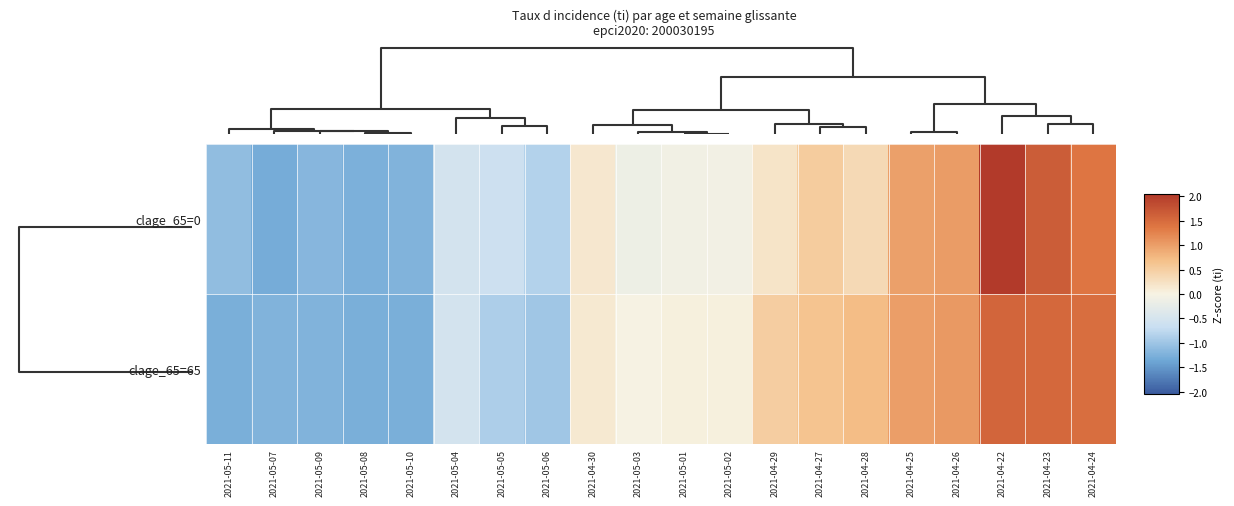

Reading left to right, list all the values displayed in this chart.

clage_65=0: 2021-05-11=-1.1	2021-05-07=-1.3	2021-05-09=-1.2	2021-05-08=-1.2	2021-05-10=-1.2	2021-05-04=-0.5	2021-05-05=-0.6	2021-05-06=-0.8	2021-04-30=0.2	2021-05-03=-0.1	2021-05-01=-0.1	2021-05-02=-0.1	2021-04-29=0.2	2021-04-27=0.5	2021-04-28=0.3	2021-04-25=1.0	2021-04-26=1.0	2021-04-22=2.0	2021-04-23=1.7	2021-04-24=1.4
clage_65=65: 2021-05-11=-1.3	2021-05-07=-1.2	2021-05-09=-1.2	2021-05-08=-1.3	2021-05-10=-1.3	2021-05-04=-0.5	2021-05-05=-0.9	2021-05-06=-1.0	2021-04-30=0.1	2021-05-03=-0.0	2021-05-01=0.0	2021-05-02=0.0	2021-04-29=0.5	2021-04-27=0.6	2021-04-28=0.7	2021-04-25=1.0	2021-04-26=1.0	2021-04-22=1.6	2021-04-23=1.5	2021-04-24=1.5